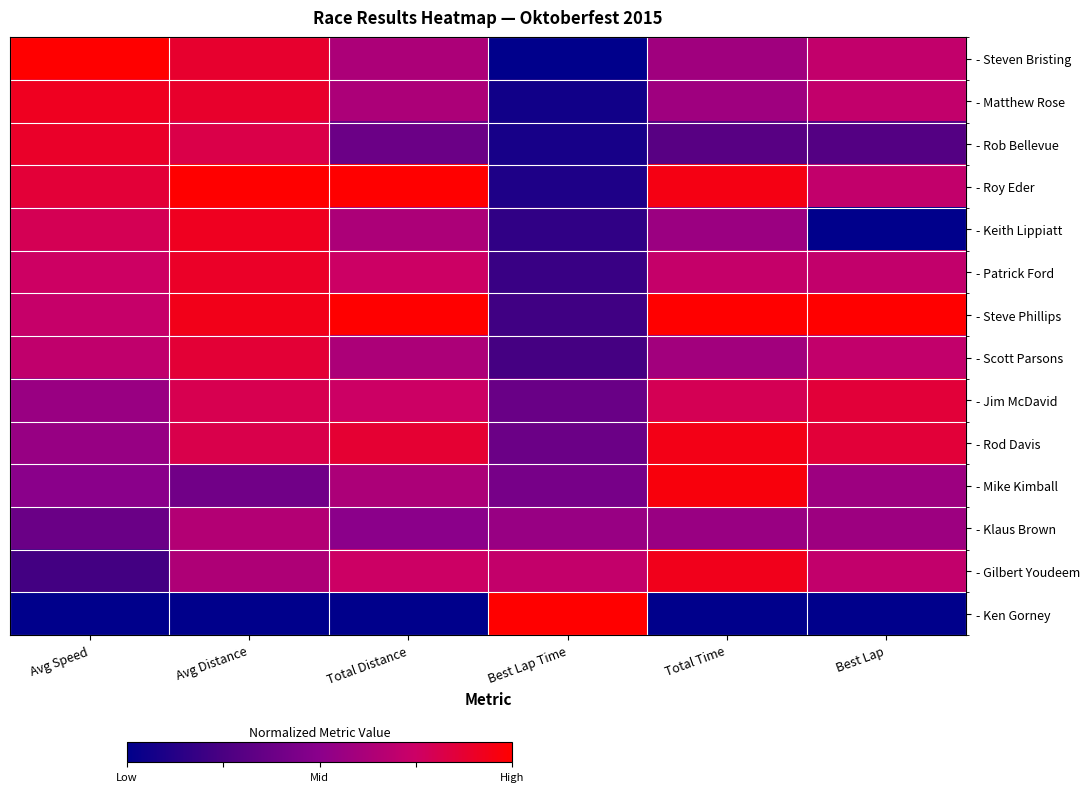

At how many categories does at least one series exceed 0?

6